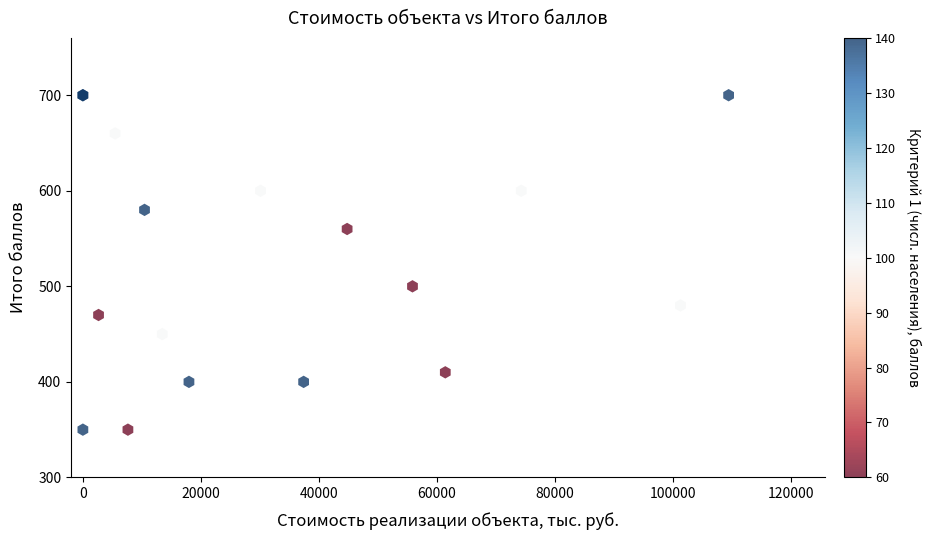

What Y value in the scatter plot is closest to 525?

500